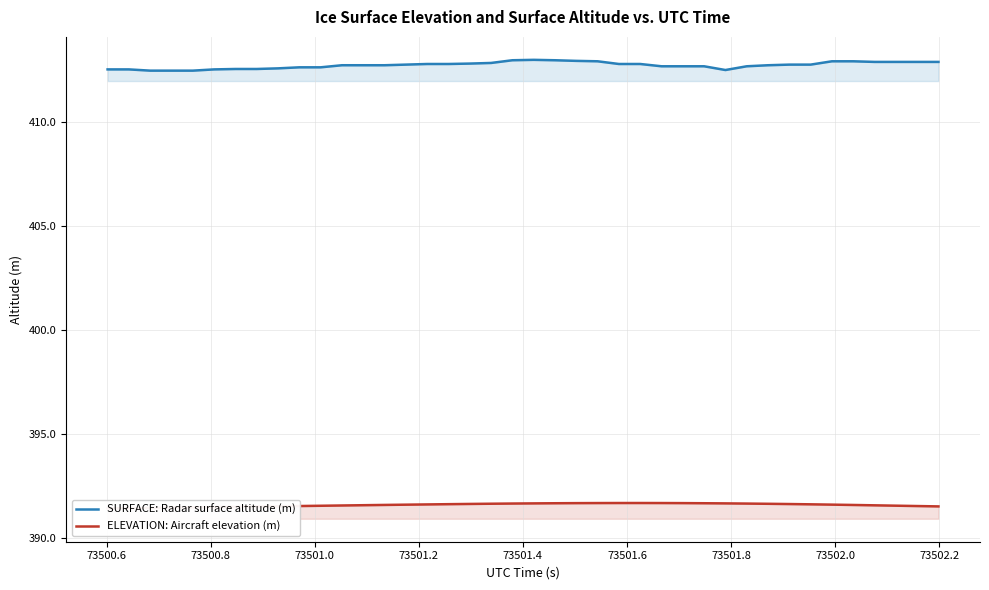

What is the difference between the maximum and minimum values in the ELEVATION: Aircraft elevation (m) series?

0.3